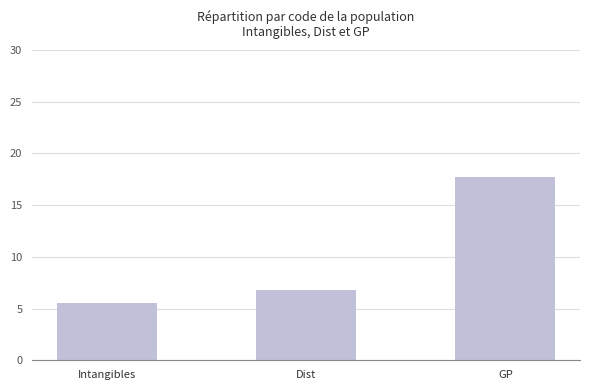

Which label corresponds to the smallest value in the chart?

Intangibles